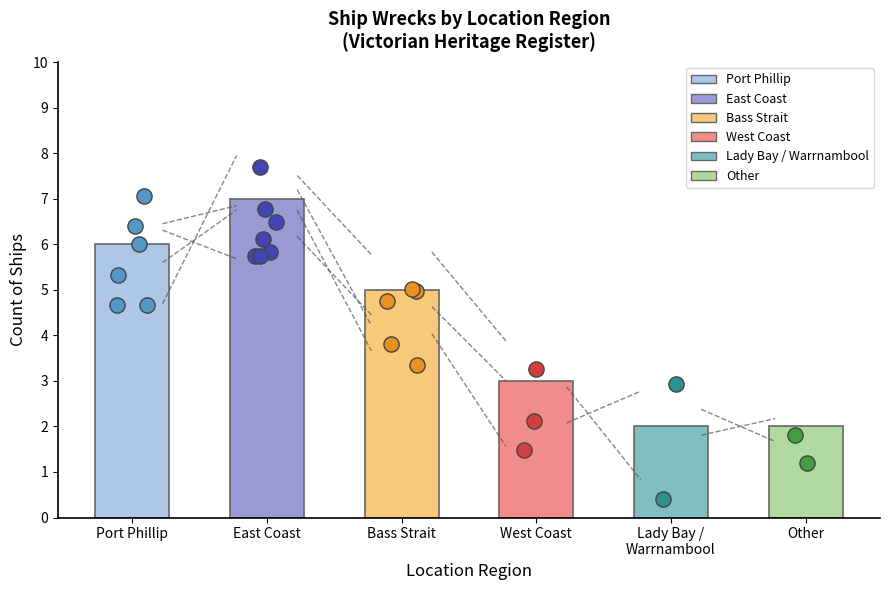

What is the change in value from Port Phillip to Lady Bay / Warrnambool?

-4